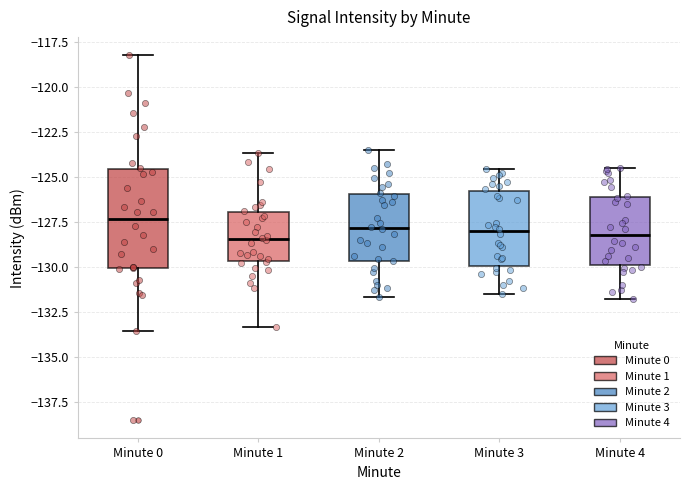

Reading left to right, read every box against the y-axis: the position of its median line, the range the box covers, and the ends of its whiskers. The values are not printed on the chart, so give them approximately, as read against the axis.

Minute 0: median -127.5, box -130.0 to -124.5, whiskers -133.5 to -118.5
Minute 1: median -128.5, box -129.5 to -127.0, whiskers -133.5 to -123.5
Minute 2: median -128.0, box -129.5 to -126.0, whiskers -131.5 to -123.5
Minute 3: median -128.0, box -130.0 to -126.0, whiskers -131.5 to -124.5
Minute 4: median -128.0, box -130.0 to -126.0, whiskers -132.0 to -124.5